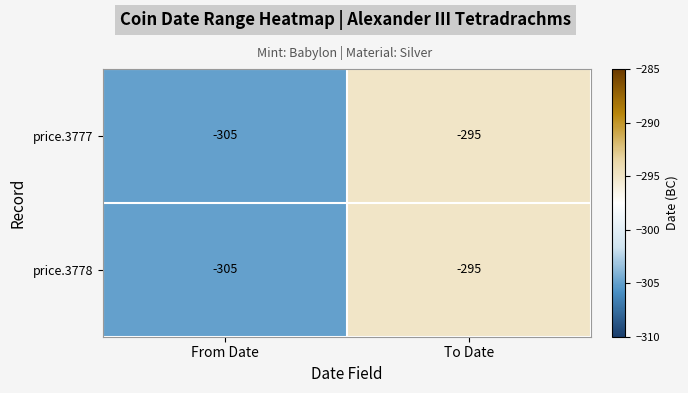

What is the total value across all series at From Date?

-610